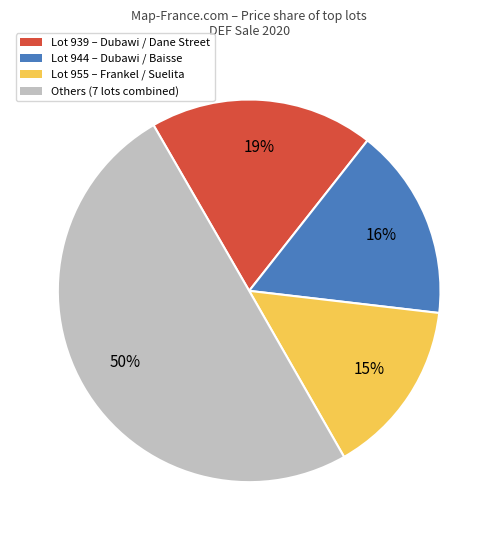

What percentage is the Lot 955 – Frankel / Suelita slice, to the nearest percent?

15%